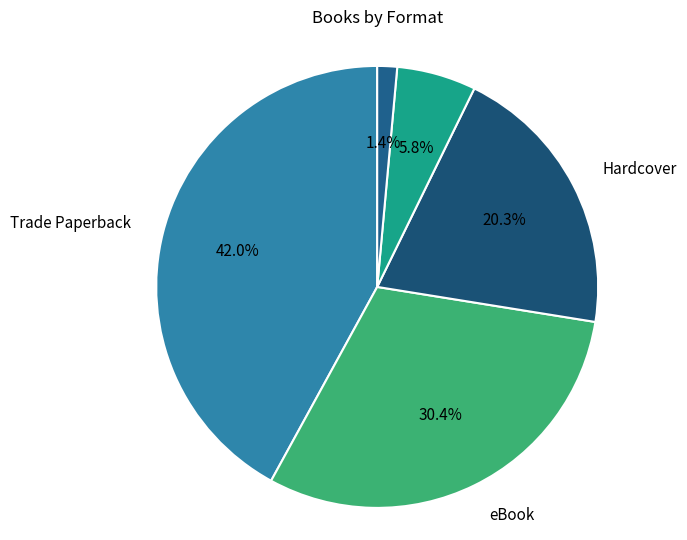

Count the number of slices in the pie.

5